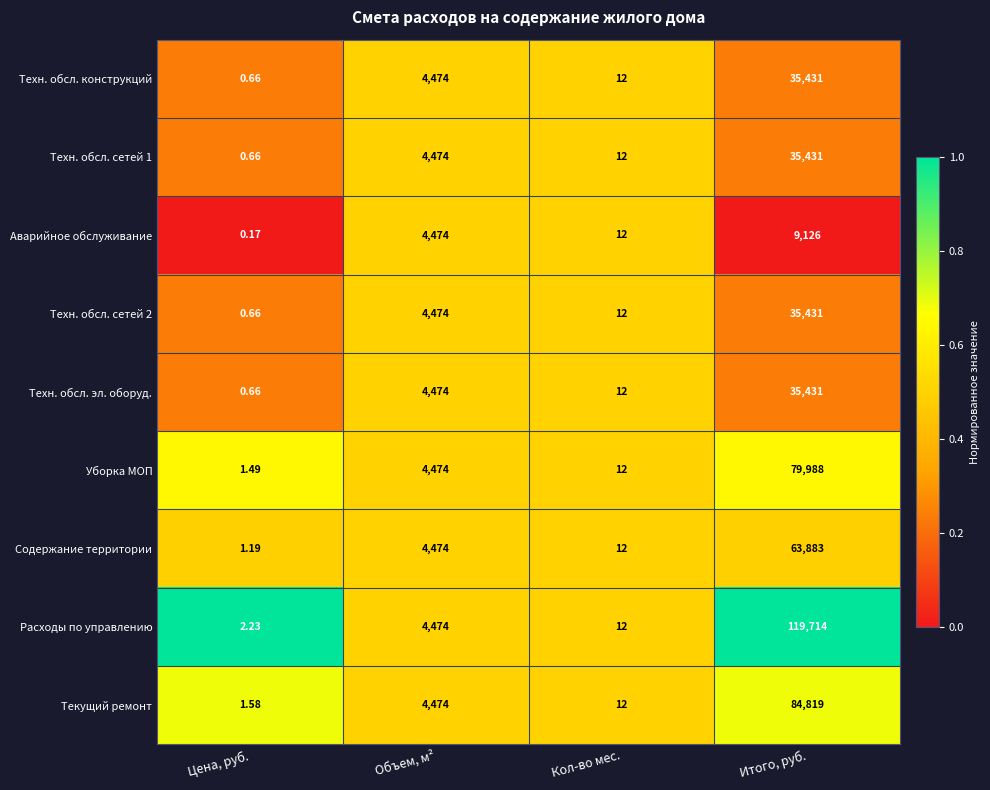

Rank the categories by Техн. обсл. сетей 2 value from lowest to highest.

Цена, руб., Кол-во мес., Объем, м², Итого, руб.